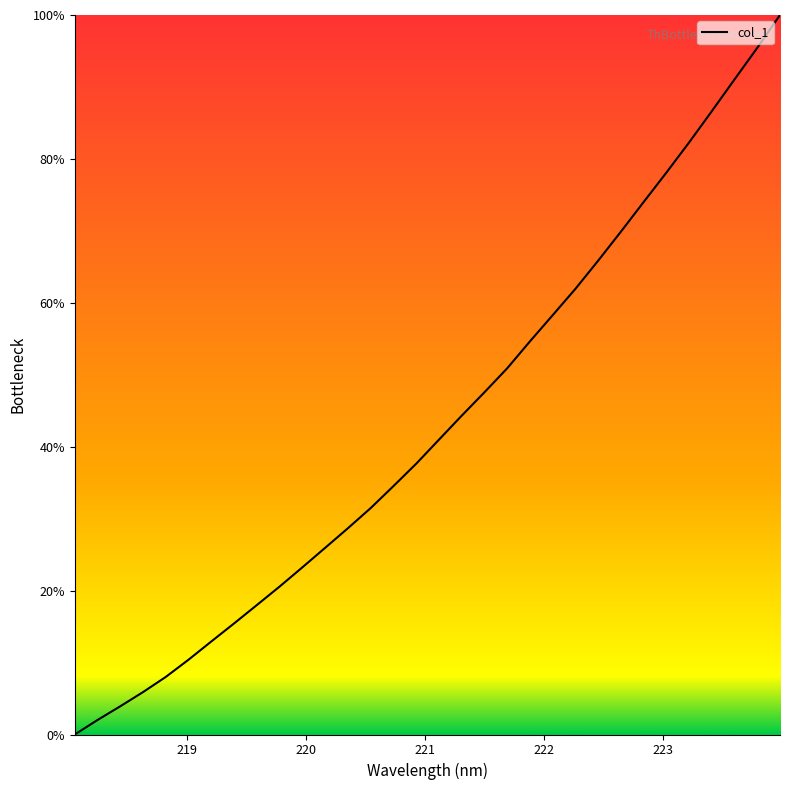

What is the average value?

43.1